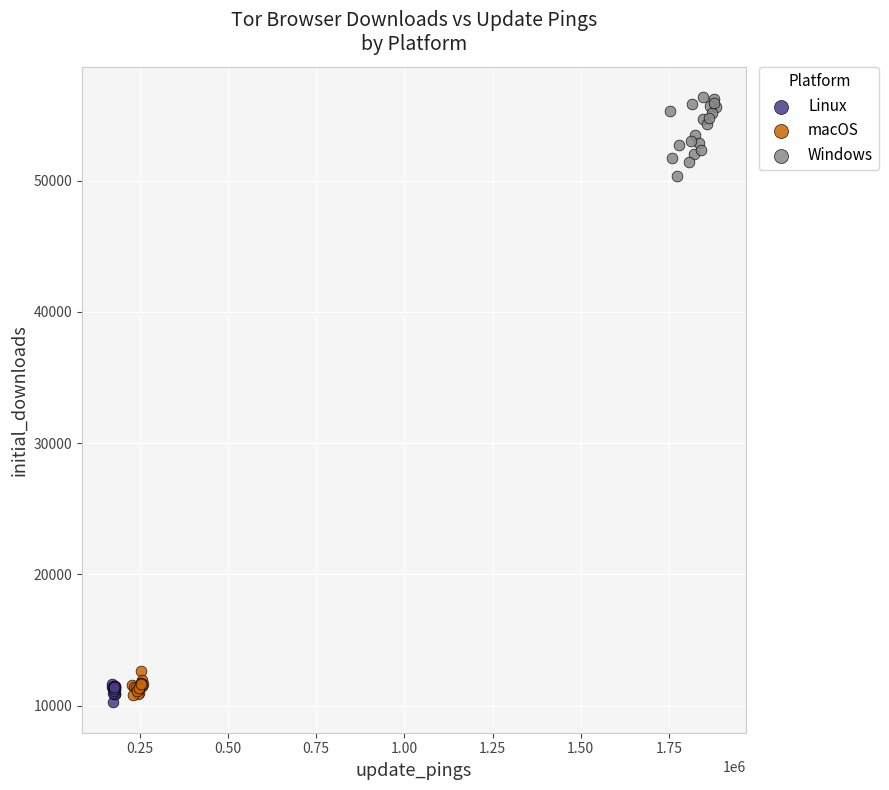

What are all the series names shown in the legend?

Linux, macOS, Windows